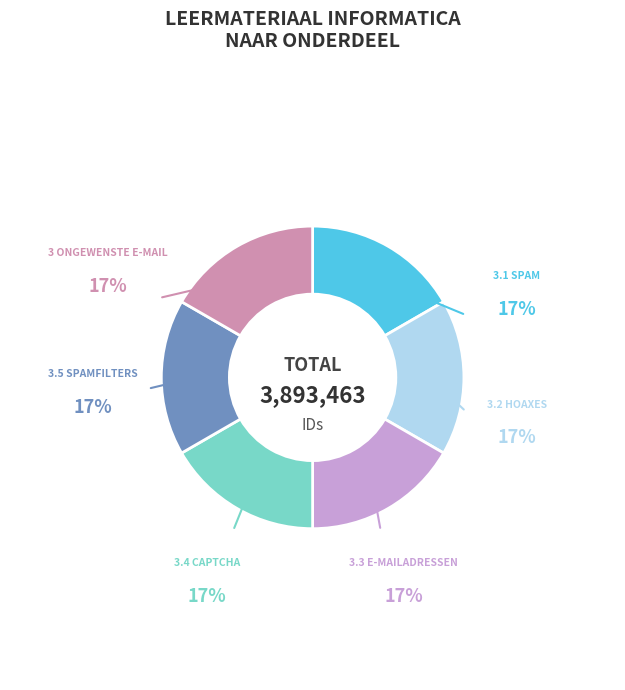

How many segments does this pie chart have?

6